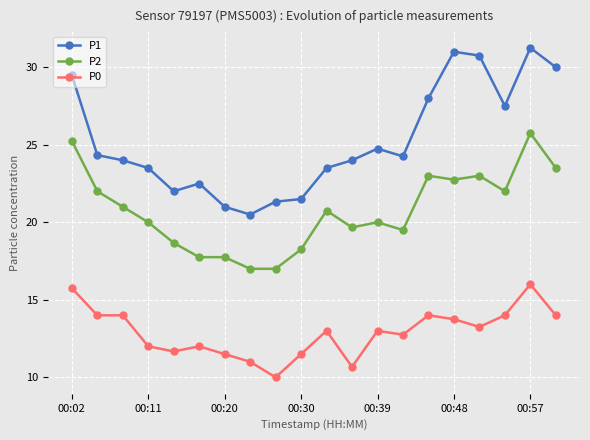

What is the difference between the maximum and second lowest values in the P0 series?

5.3